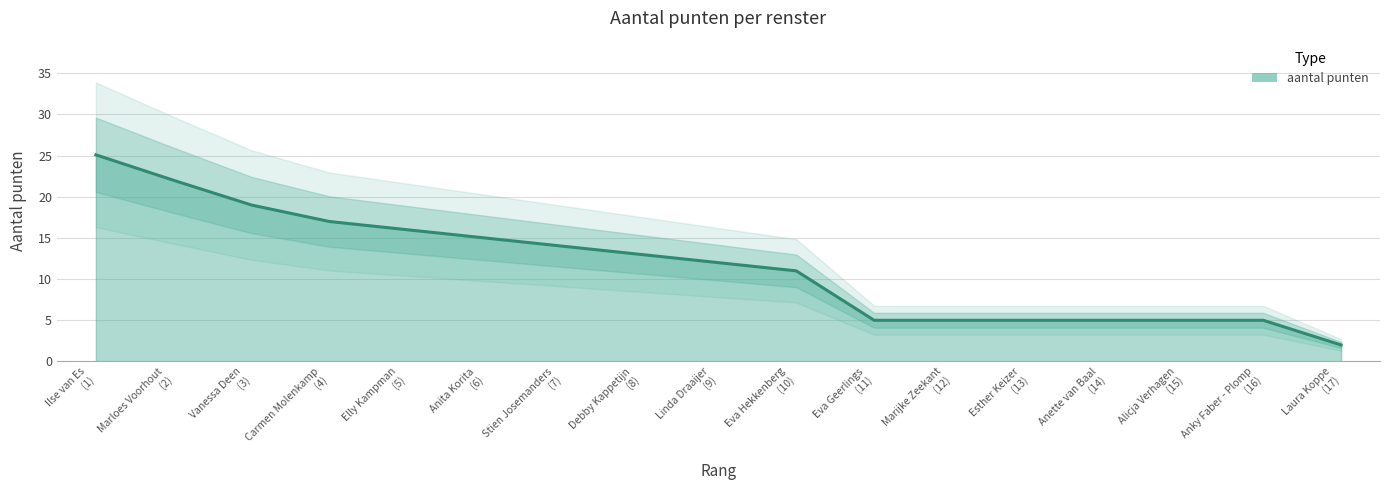

Reading left to right, extract all data points from this chart.

25.1	22.0	19.0	17.0	16.0	15.0	14.0	13.0	12.0	11.0	5.0	5.0	5.0	5.0	5.0	5.0	2.0